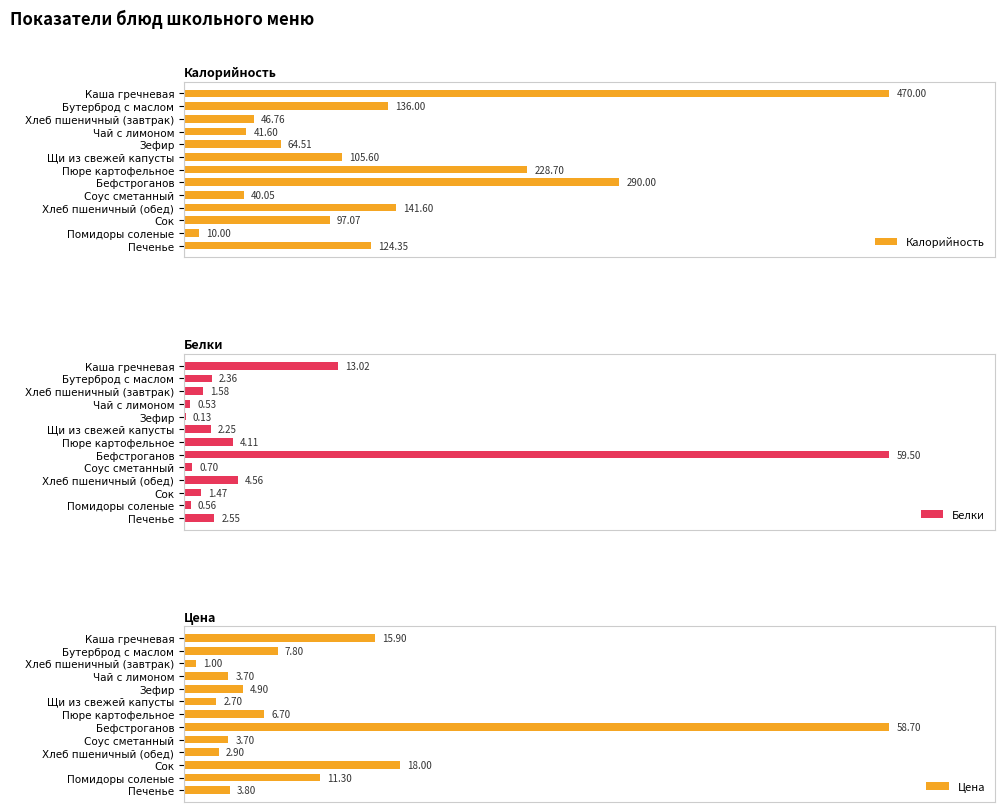

Where is Калорийность nearest to the value 240?

Пюре картофельное